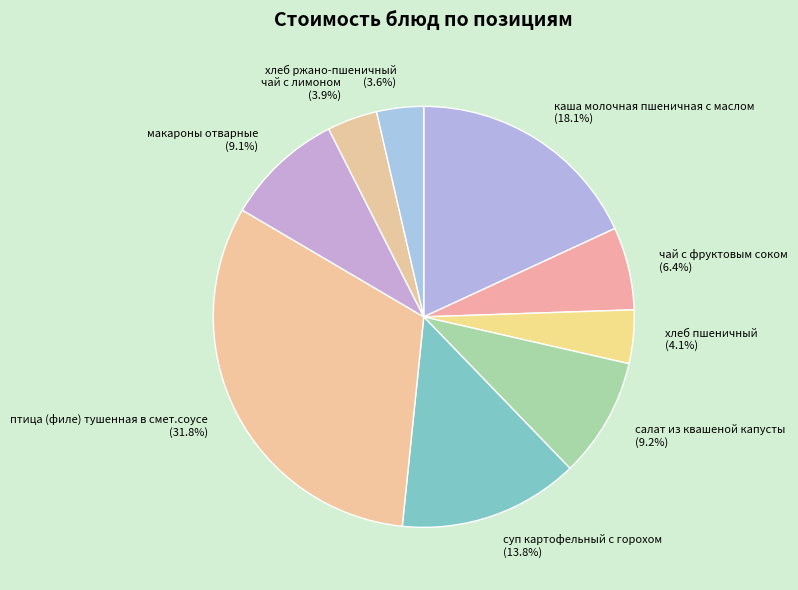

To the nearest percent, what is the combined percentage of чай с фруктовым соком and чай с лимоном?

10%